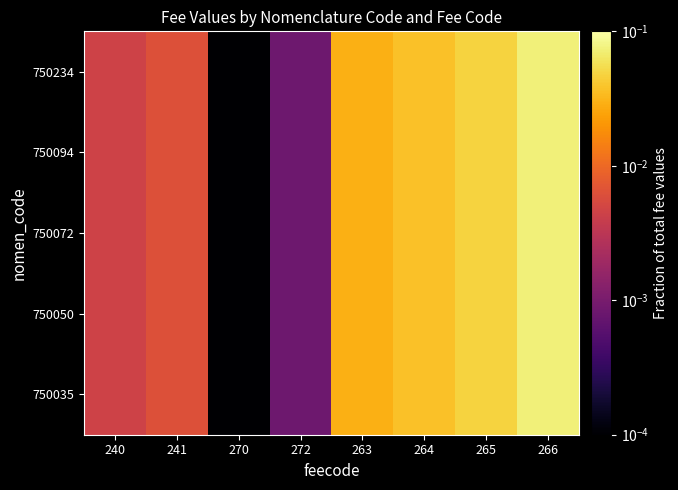

At 272, list the series in order from largest to smallest.

750035, 750050, 750072, 750094, 750234